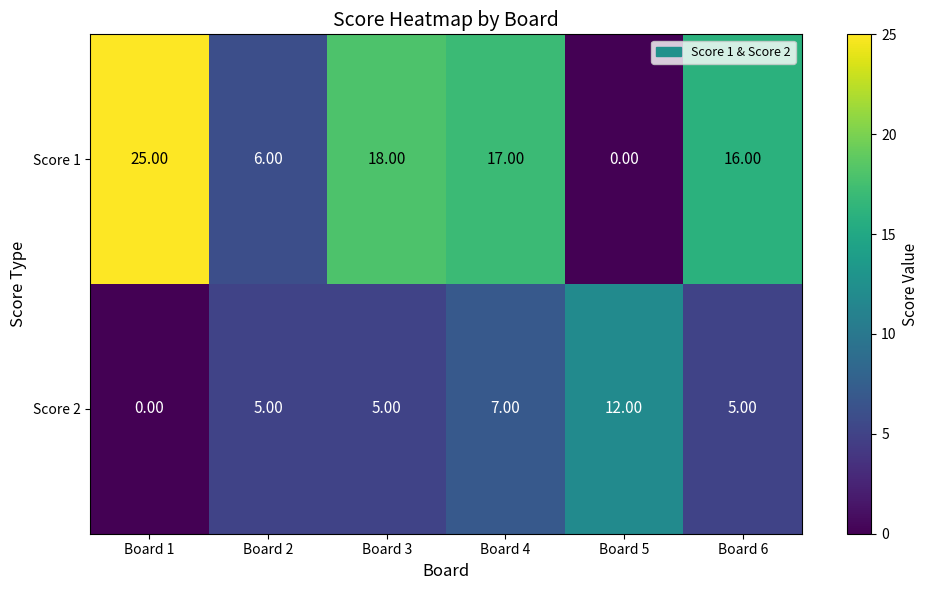

Rank the series by their maximum value, from lowest to highest.

Score 2, Score 1